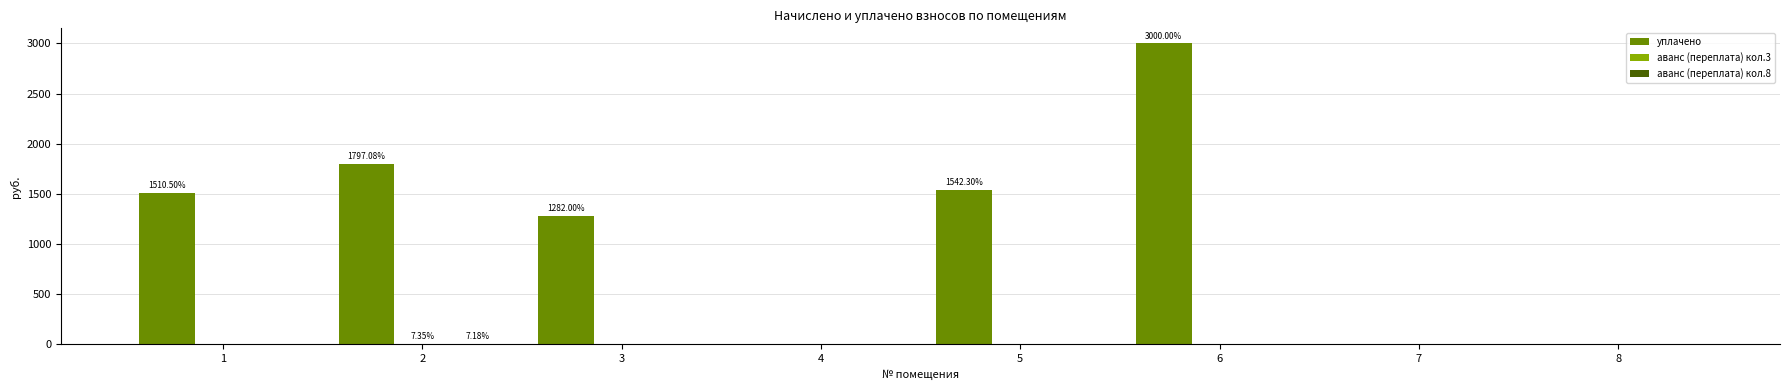

What is the total value across all series at 6?

3000.0